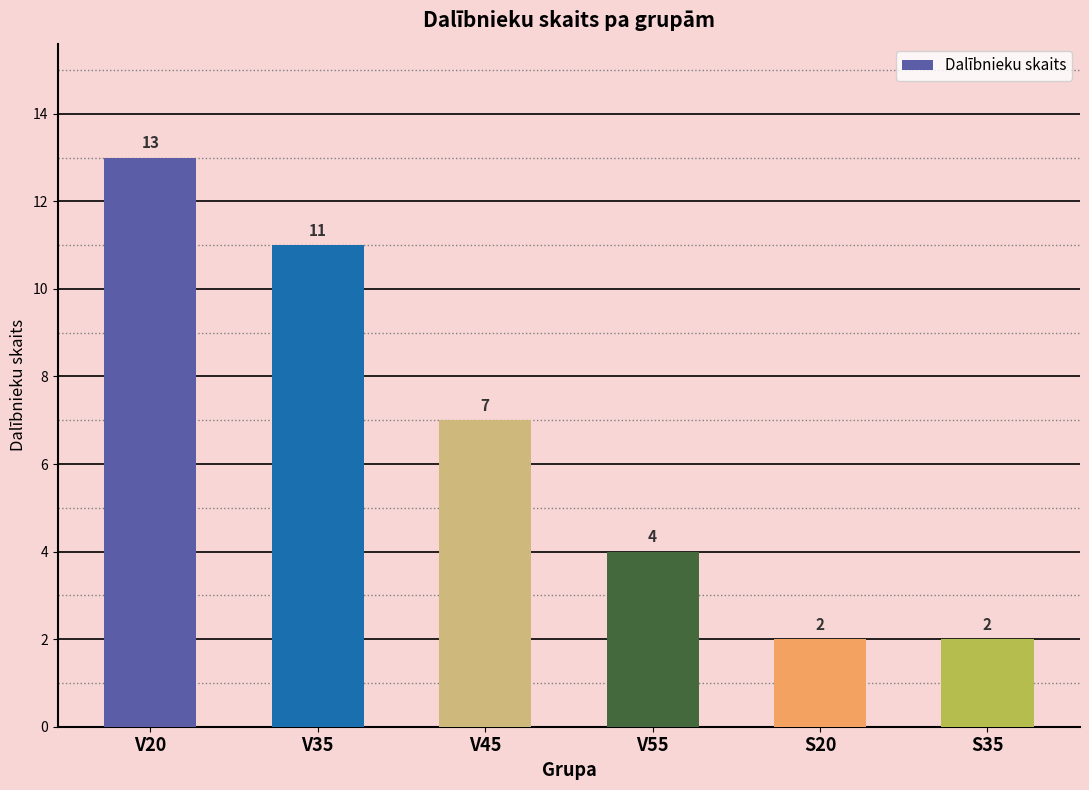

Where does the data first go above 7?

V20